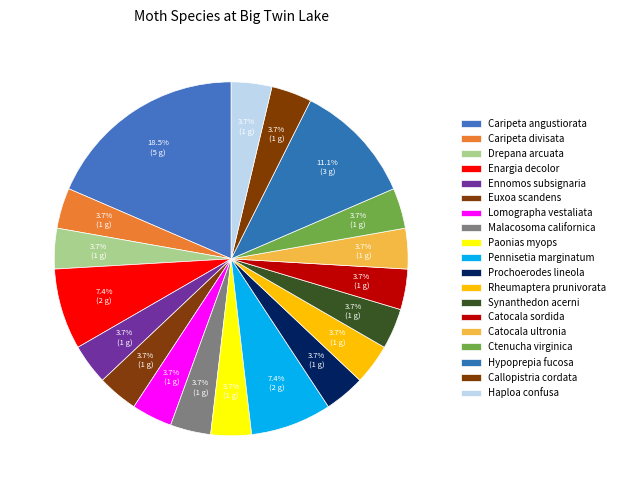

Approximately how many times larger is the value at Ctenucha virginica compared to Caripeta angustiorata?

0.2